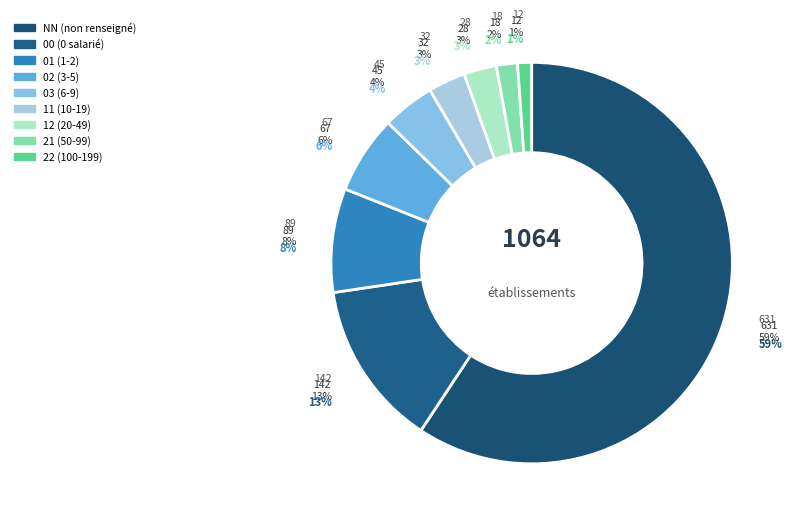

How many slices are in this pie chart?

9